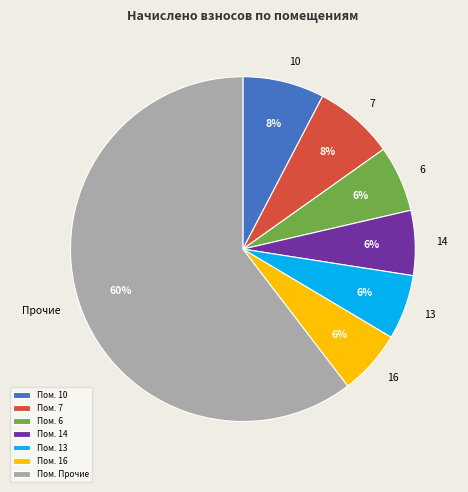

To the nearest percent, what portion does Пом. 14 represent?

6%